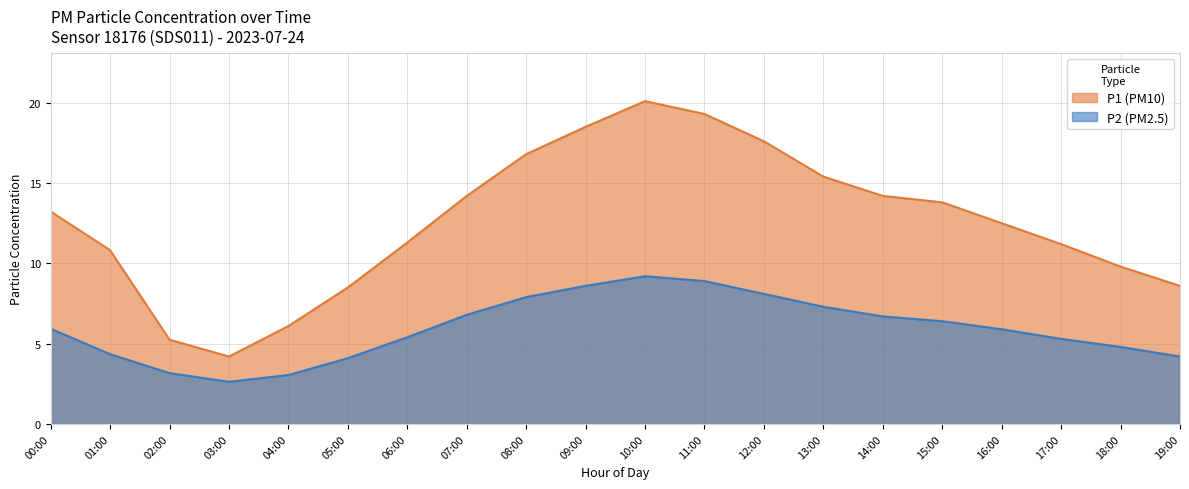

How many values in the P1 series are below 13?

10